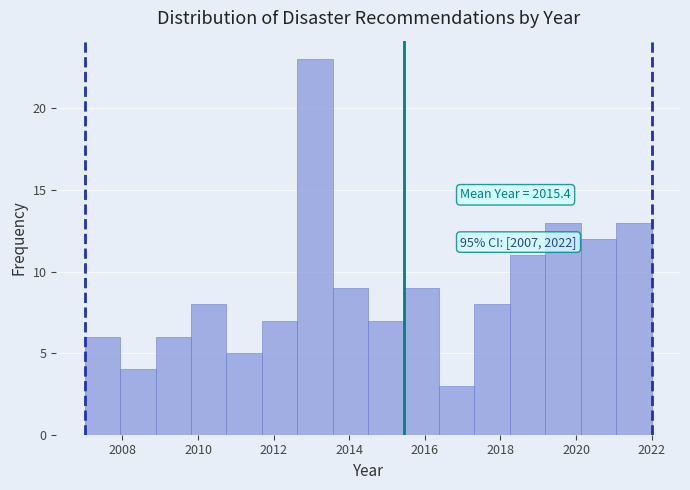

Which range on the x-axis has the tallest bar?

2012.6 to 2013.6